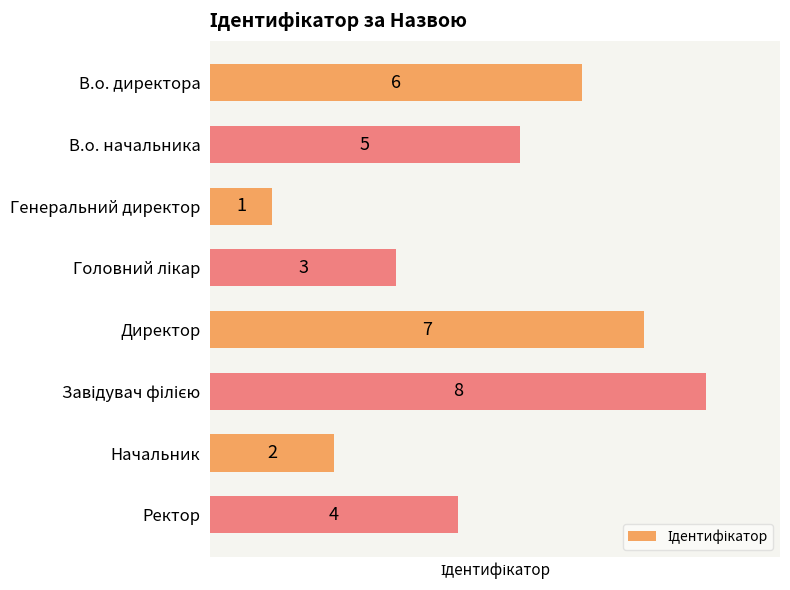

Count the number of data series in this chart.

1